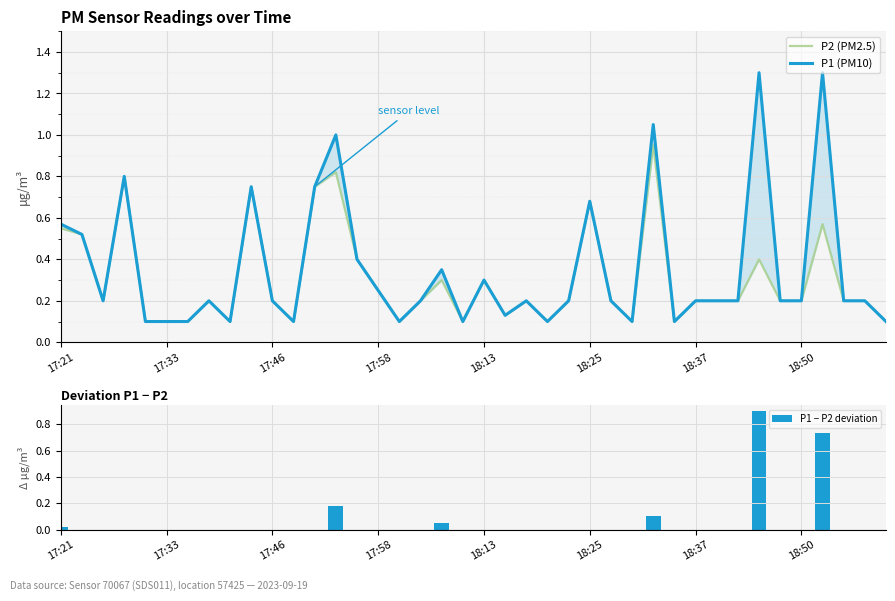

Is it true that P1 − P2 deviation equals 0.0 at 18:13?

True